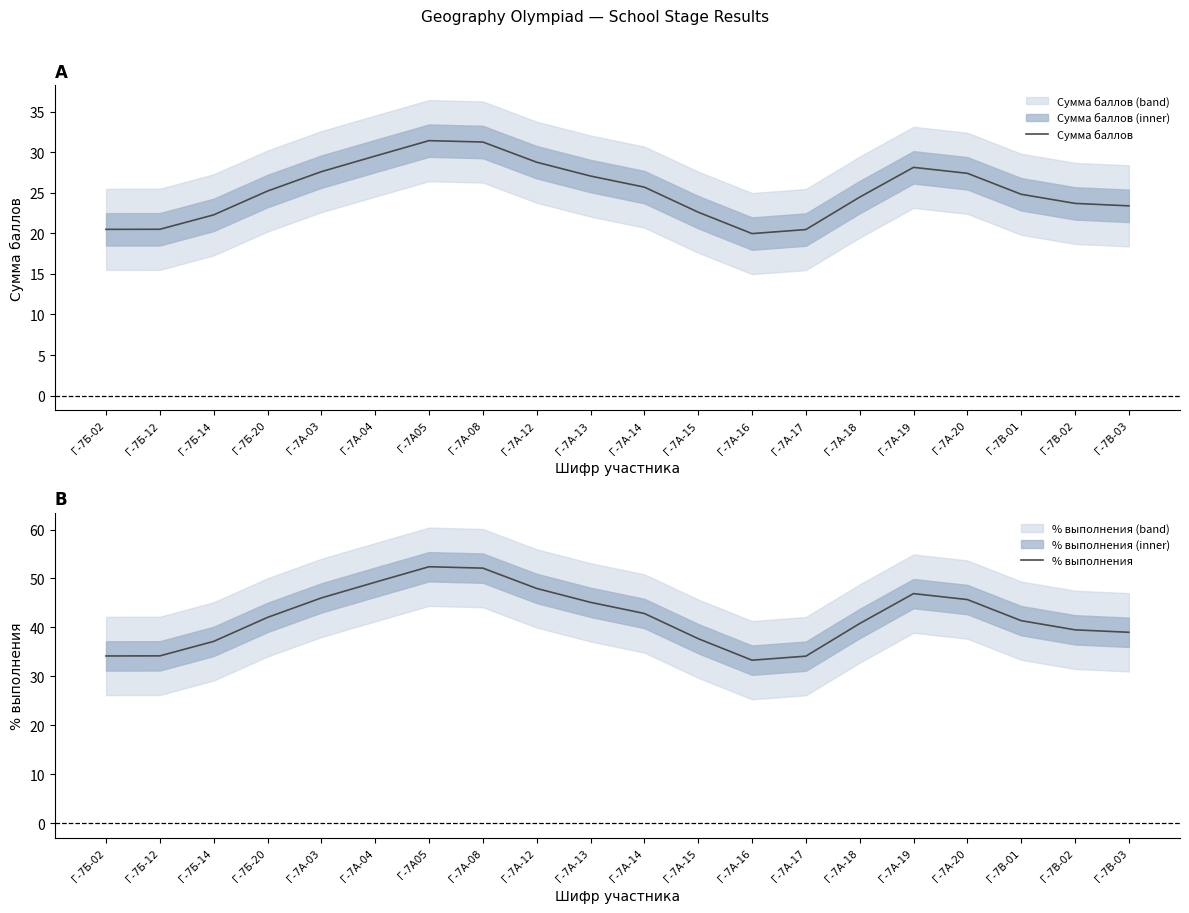

True or false: % выполнения has more than 1 points higher than both neighbors.

True